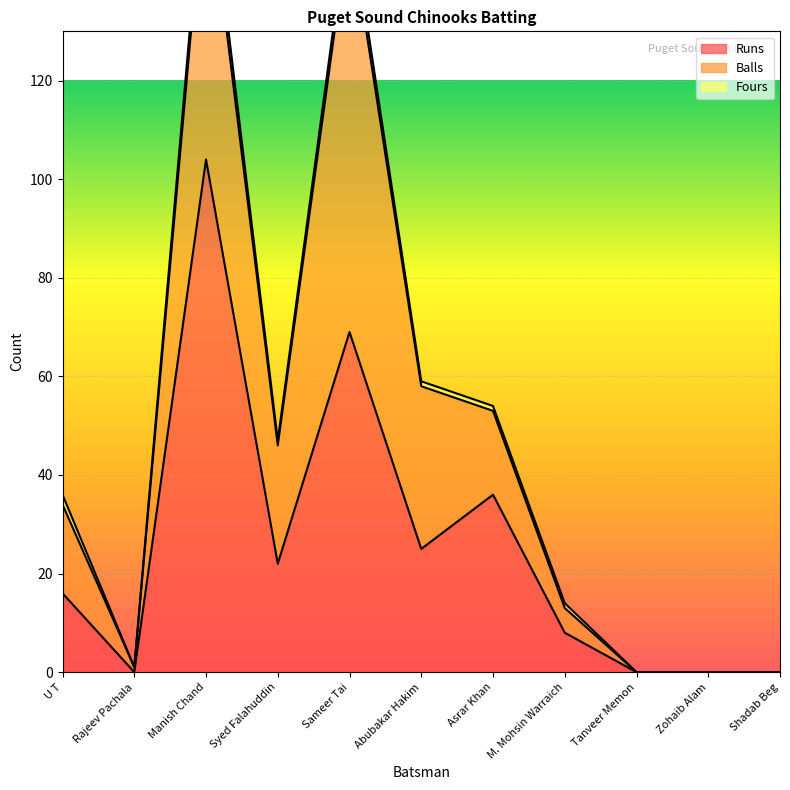

How many values in Balls are above zero?

8